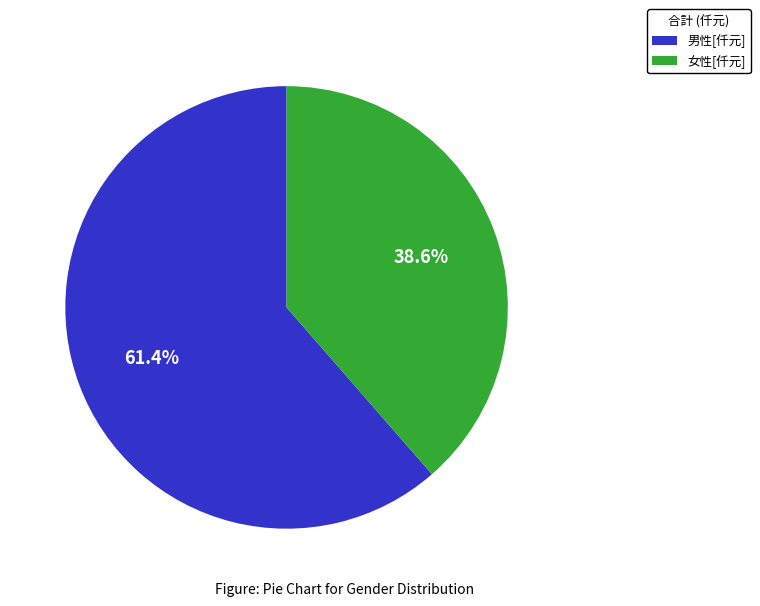

Is there a majority slice in this chart?

Yes